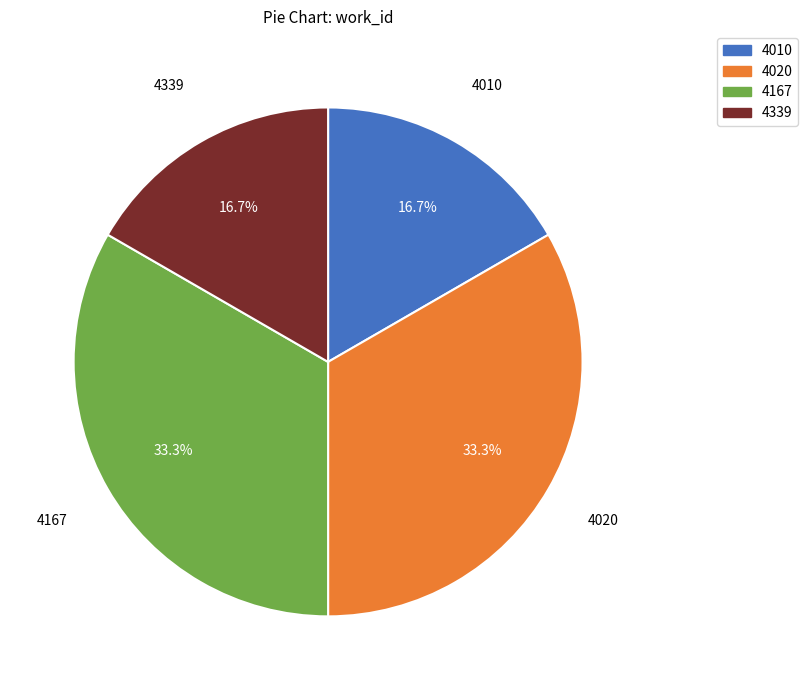

What is the total percentage of 4020 and 4010?

50.0%